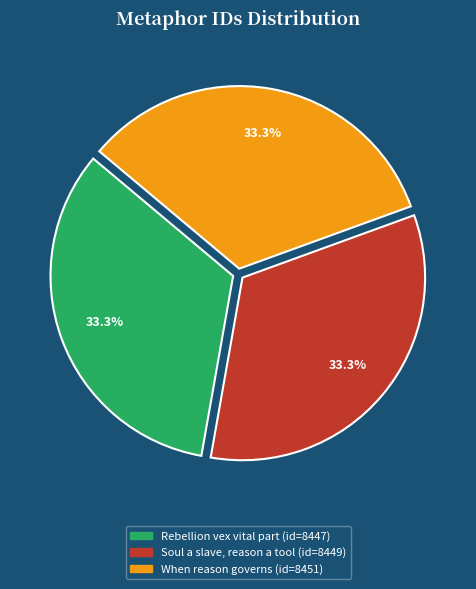

Is there any slice that represents more than half of the pie?

No